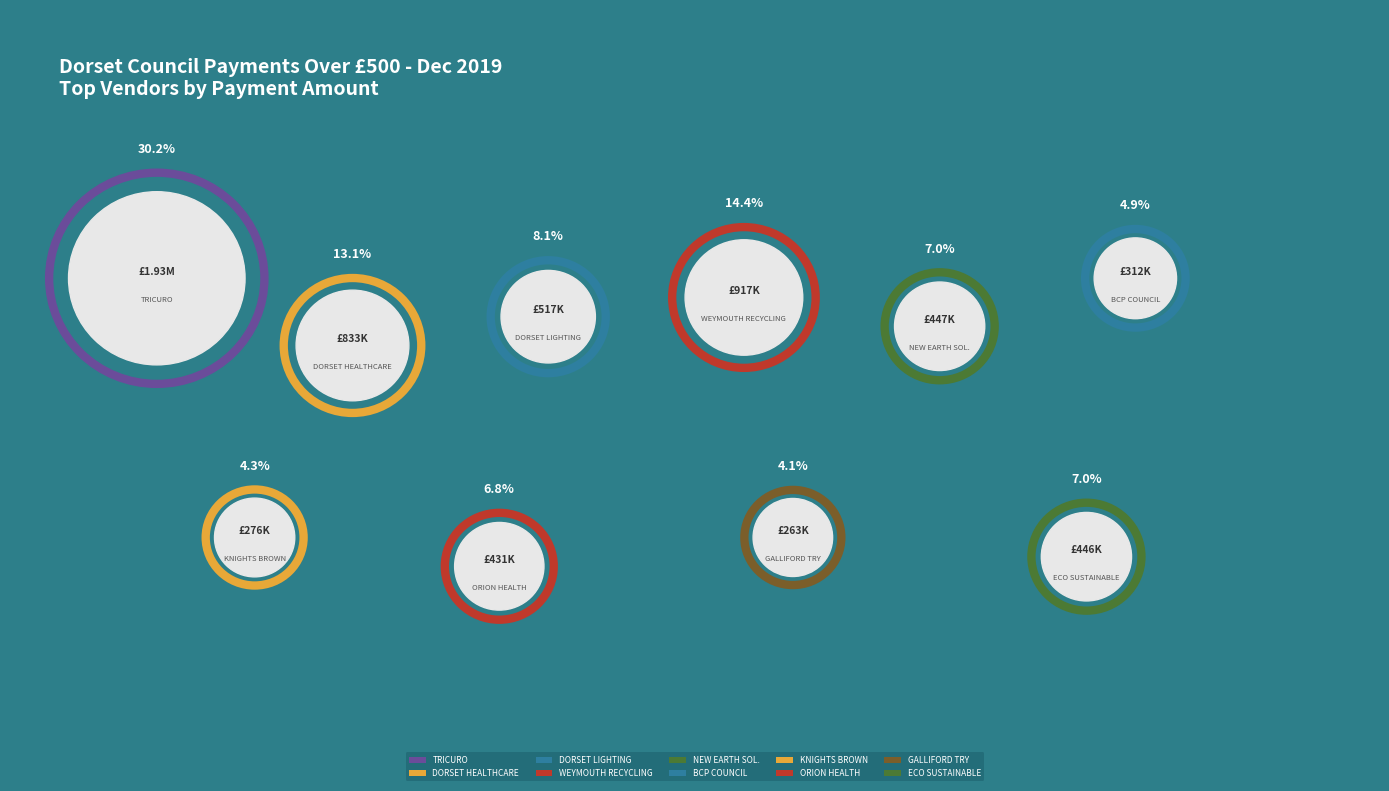

How much of the chart is everything except ORION HEALTH LTD UK?

93.2%